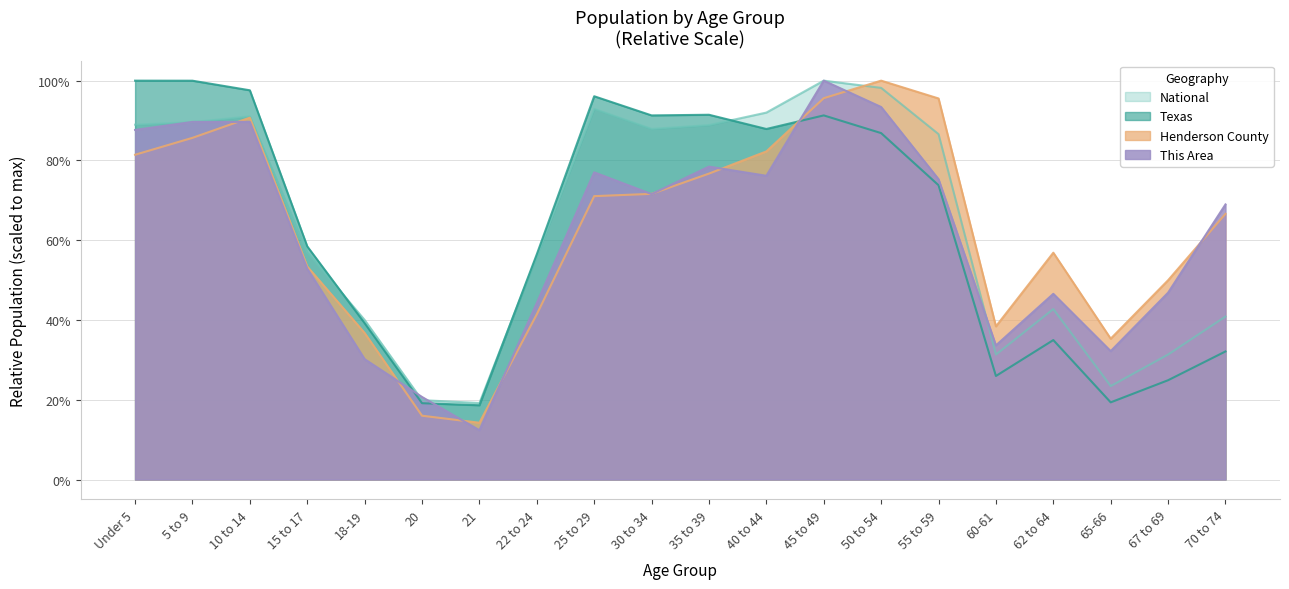

What is the spread (max minus min) of values at 25 to 29?

25.0